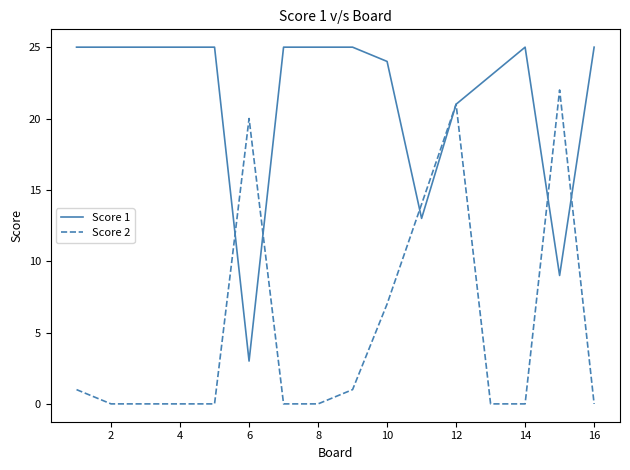

Which series has the largest total across all categories?

Score 1